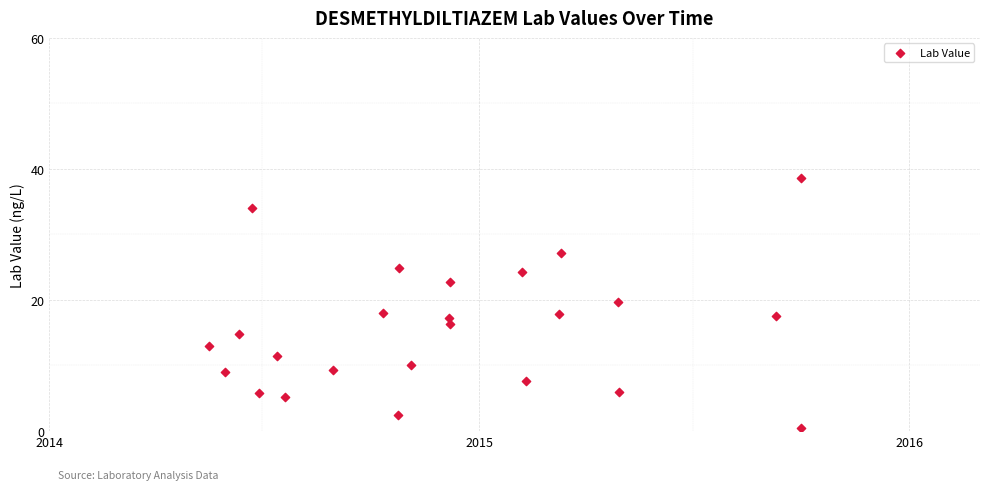

What is the range of Y values (max minus min)?

38.1